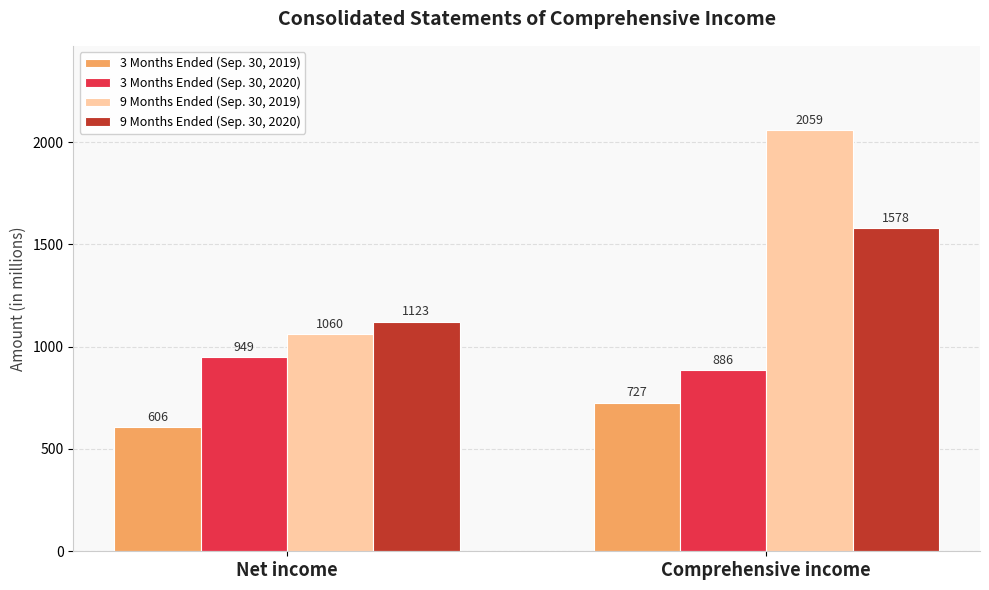

What is the total value across all series at Net income?

3738